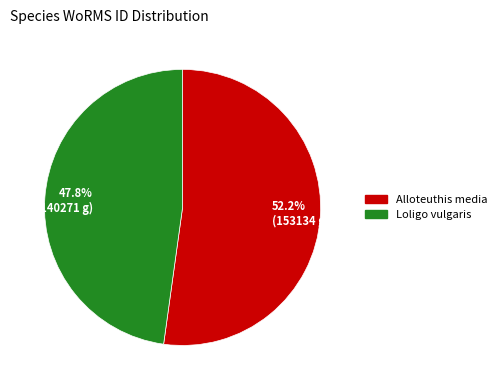

To the nearest percent, what percentage of the pie is Loligo vulgaris?

48%